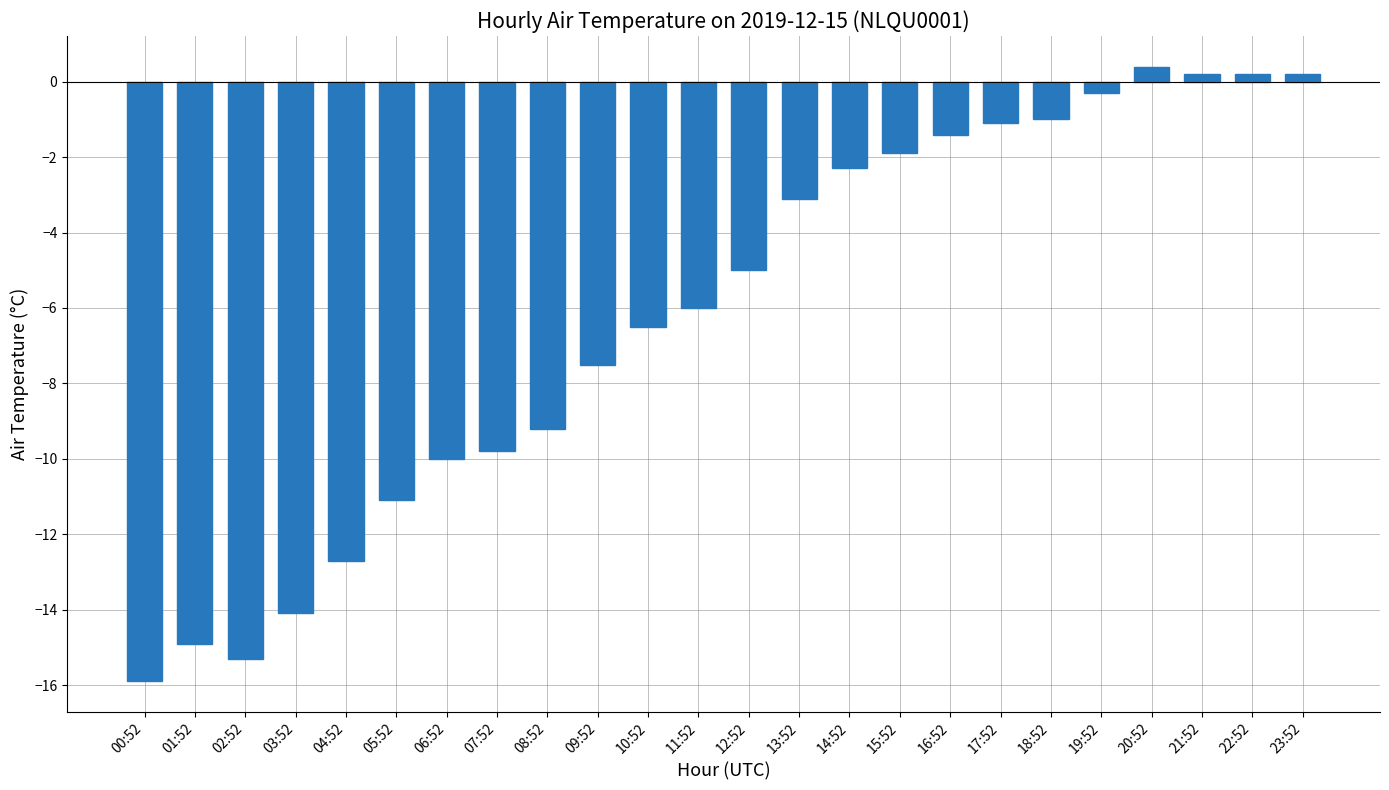

How many categories are shown in the chart?

24